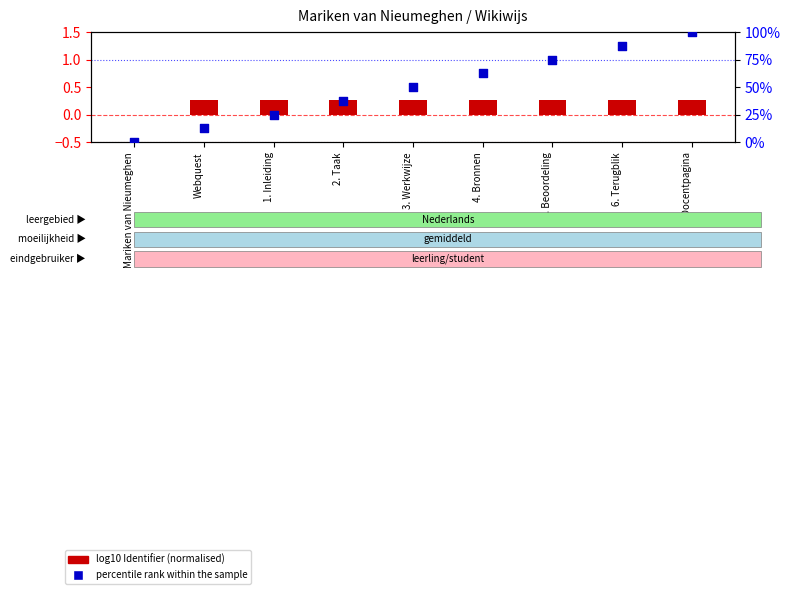

Which series reaches the maximum Y coordinate?

percentile rank within the sample